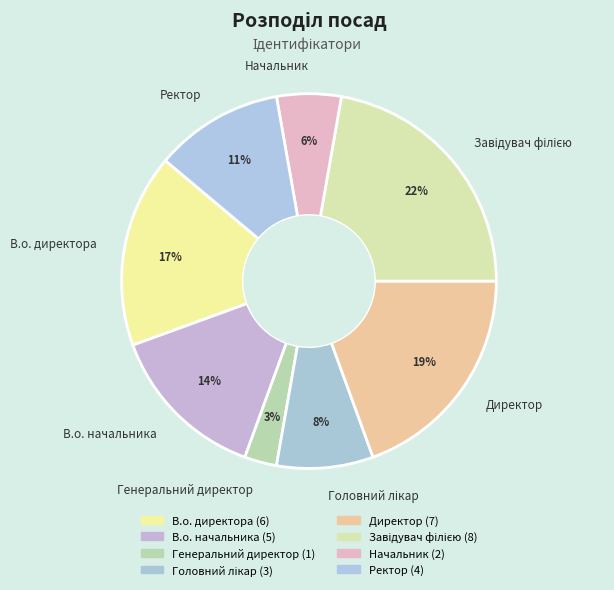

Is В.о. директора the majority of the pie?

No